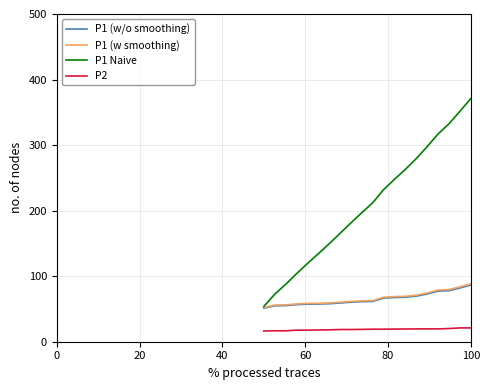

What is the maximum value for P1 Naive?

371.0